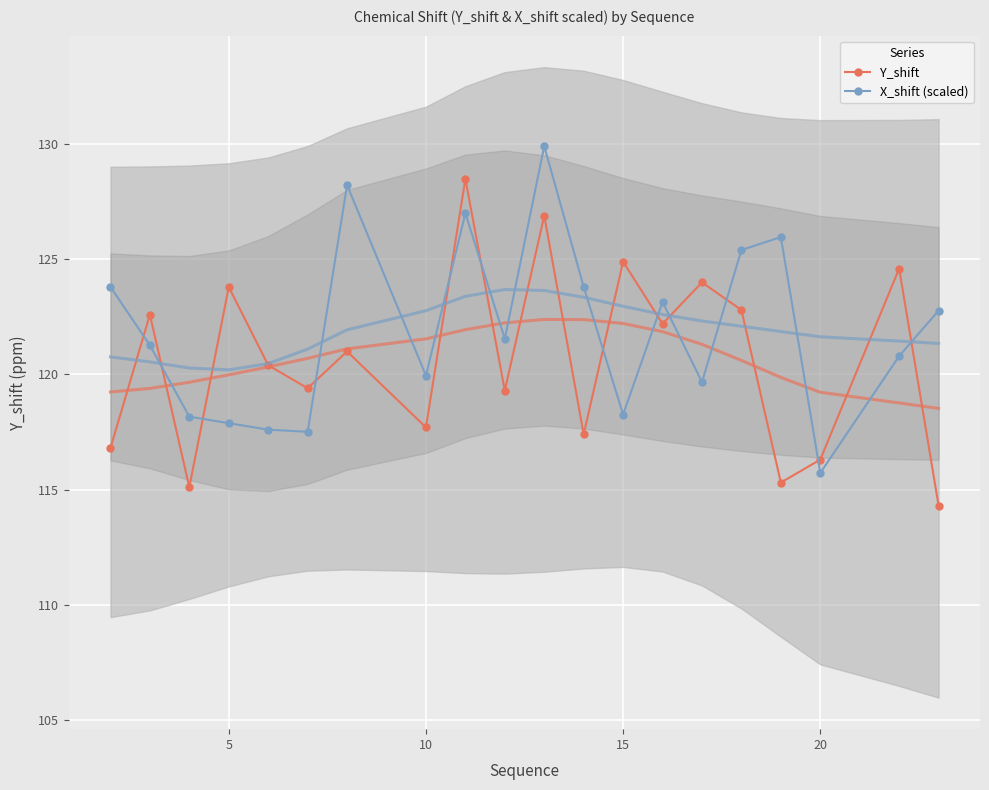

Is it true that X_shift (scaled) equals 80.9 at 5?

False